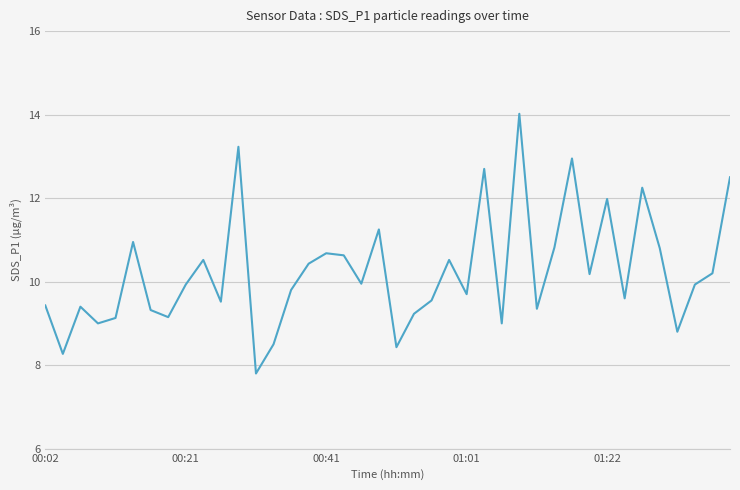

What is the smallest value displayed?

7.8